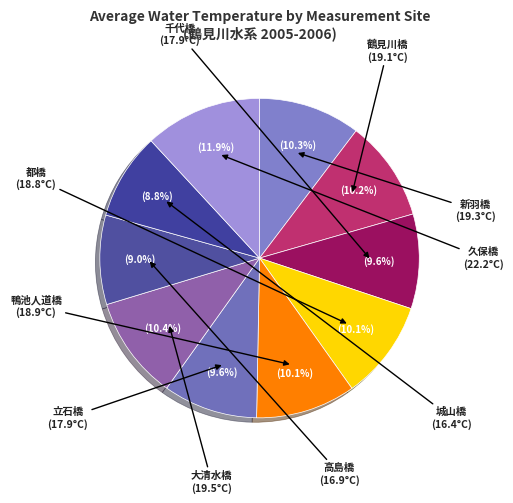

Is it true that 都橋 is 10% of the pie?

True